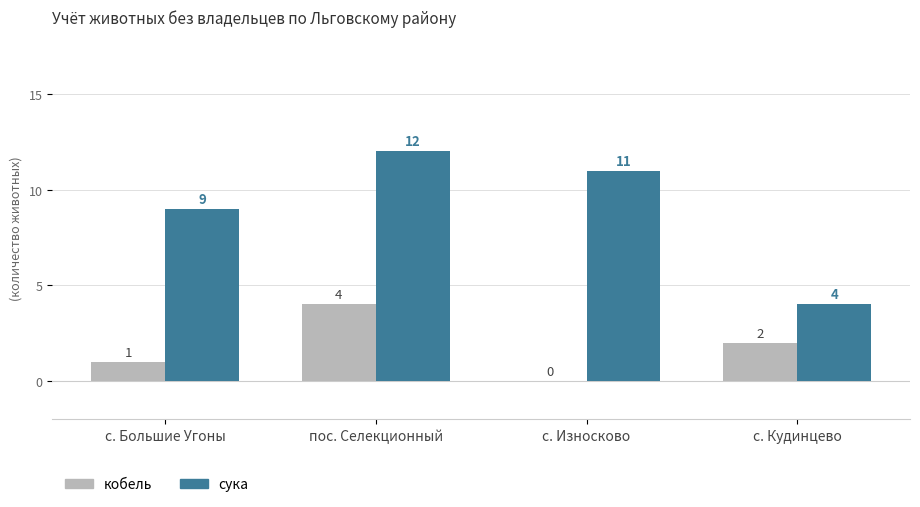

Reading left to right, what are all the values shown in this chart?

кобель: 1	4	0	2
сука: 9	12	11	4